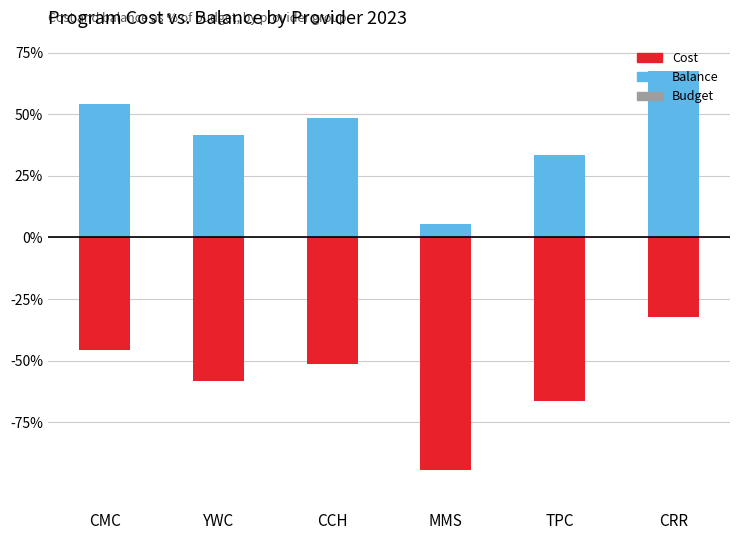

What is the label of the 6th bar from the left?

CRR